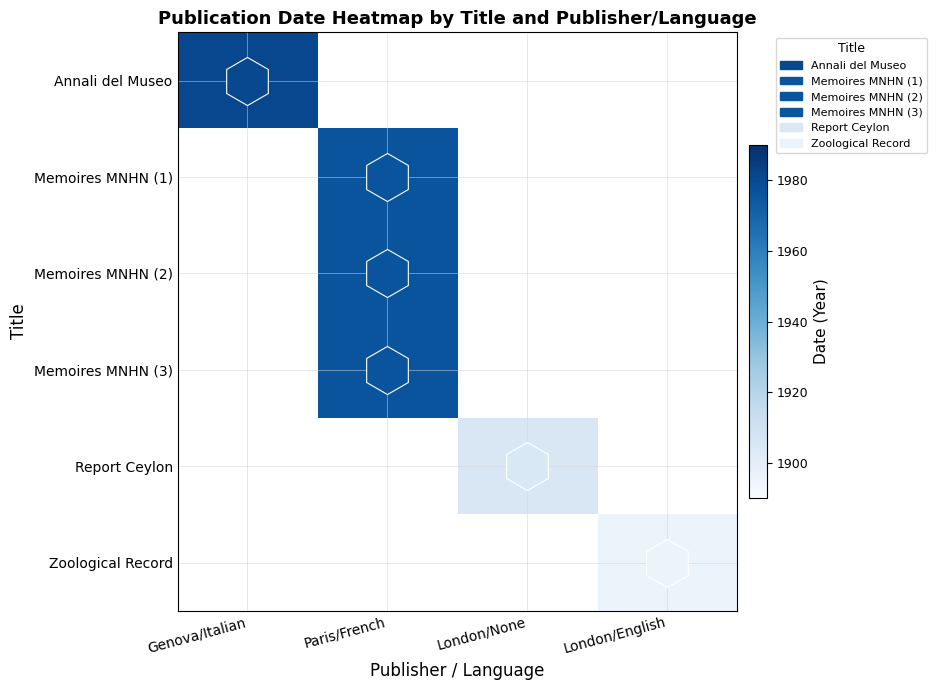

Rank the series at Genova/Italian from highest to lowest value.

Annali del Museo, Memoires MNHN (1), Memoires MNHN (2), Memoires MNHN (3), Report Ceylon, Zoological Record